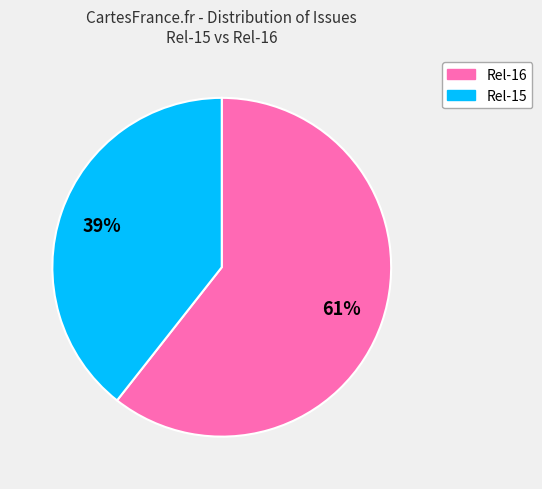

How many segments does this pie chart have?

2